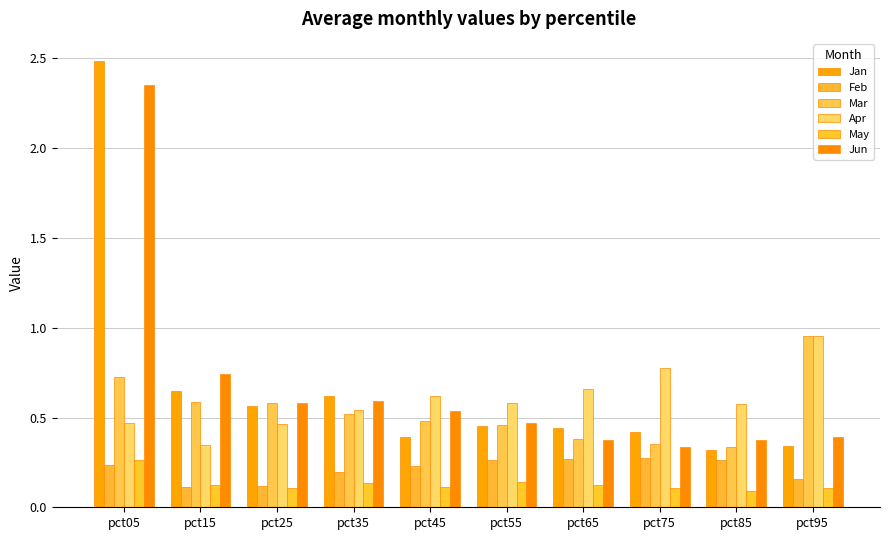

The value of Jun at pct85 is 0.2. True or false?

False